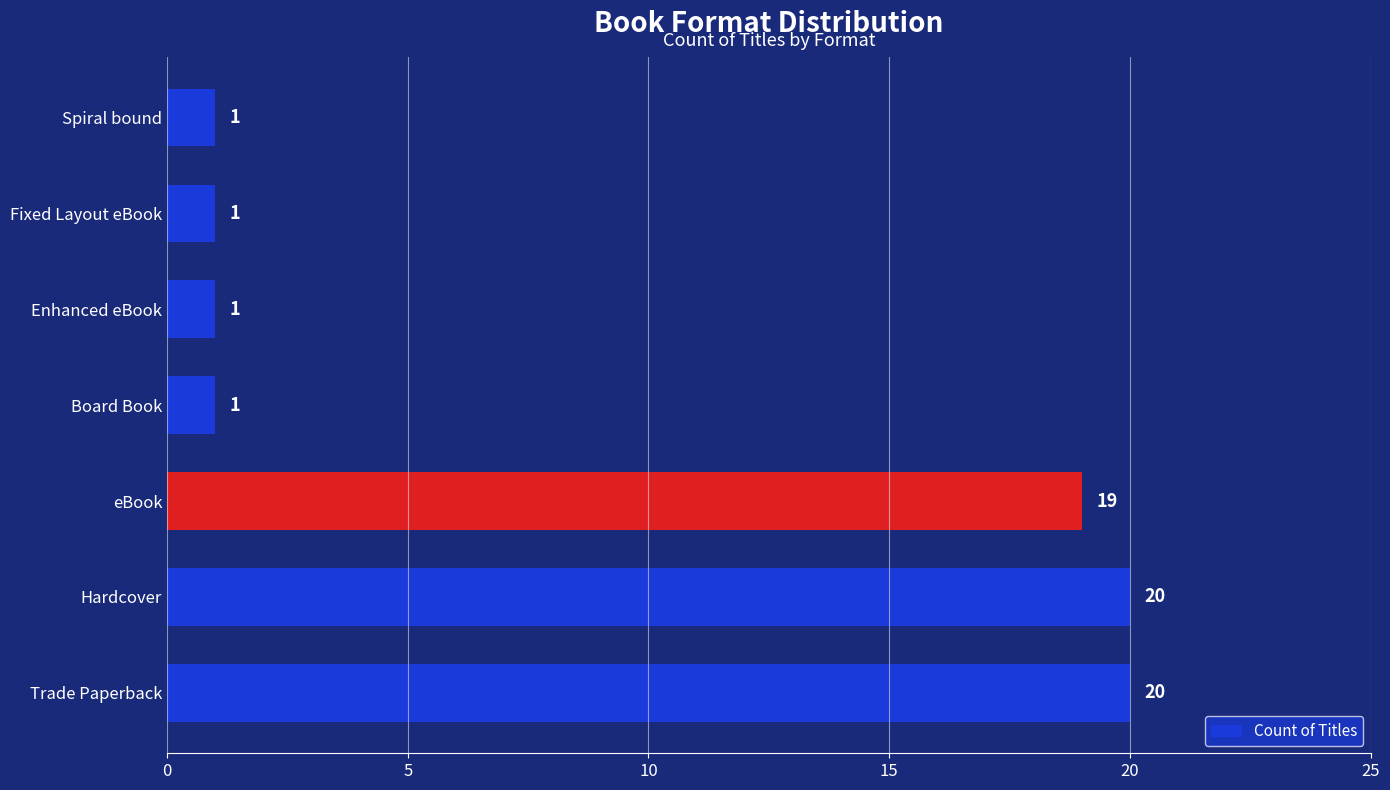

How many distinct data groups are displayed?

1